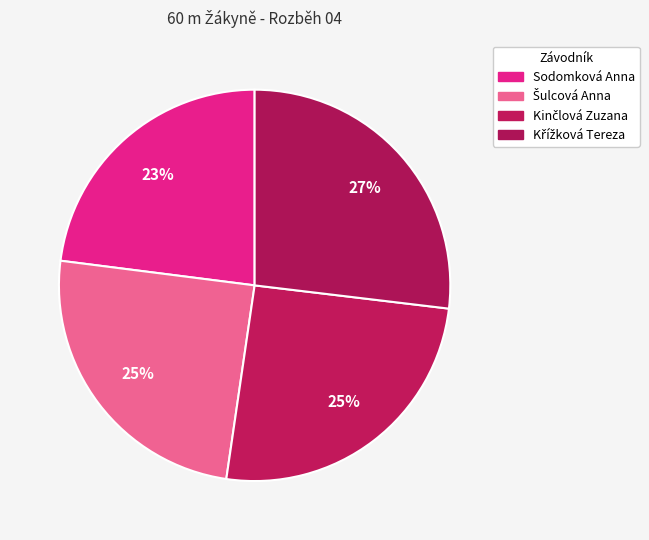

Does any single category account for the majority?

No